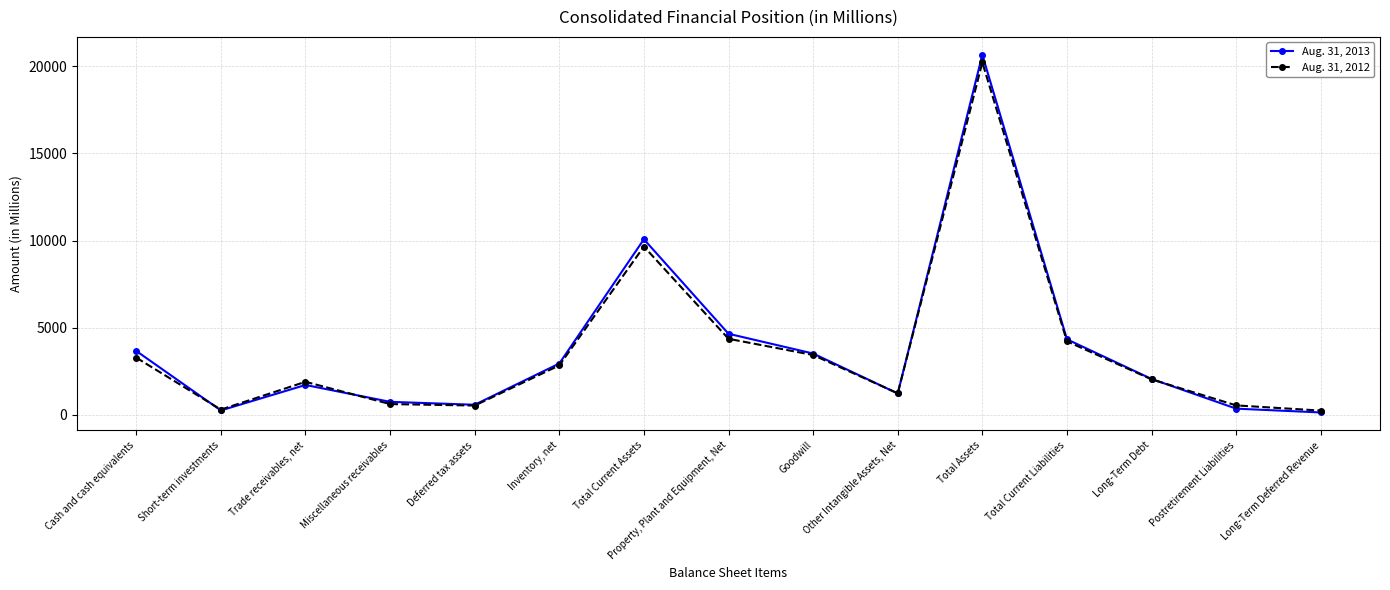

Rank the series by their maximum value, from lowest to highest.

Aug. 31, 2012, Aug. 31, 2013